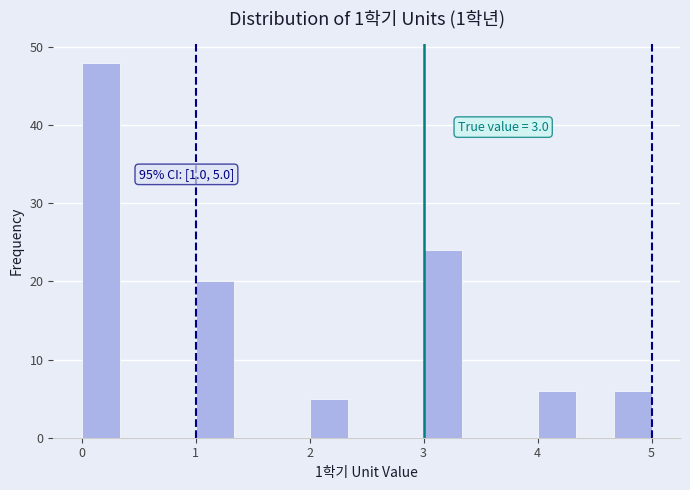

Around what value on the x-axis is the tallest bar? Give the approximate position of its centre, as read against the axis.

0.2